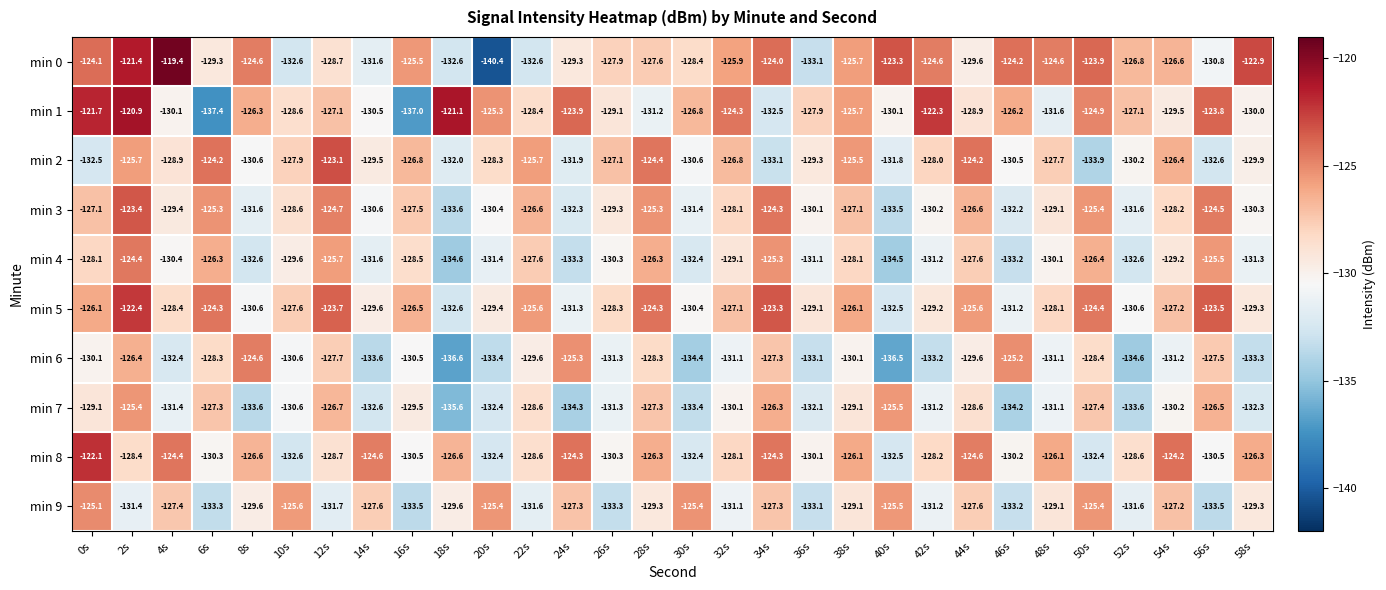

How many series are shown in this chart?

10